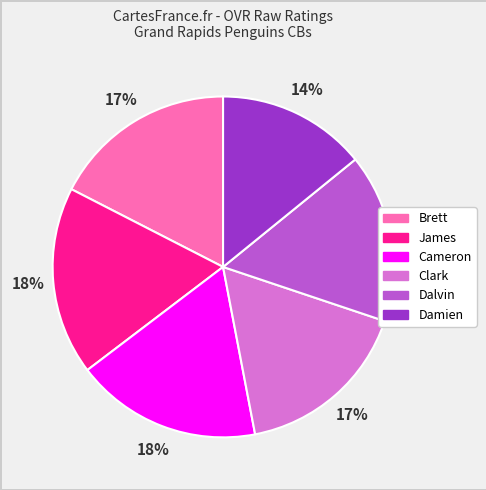

To the nearest percent, what is the average slice percentage?

17%